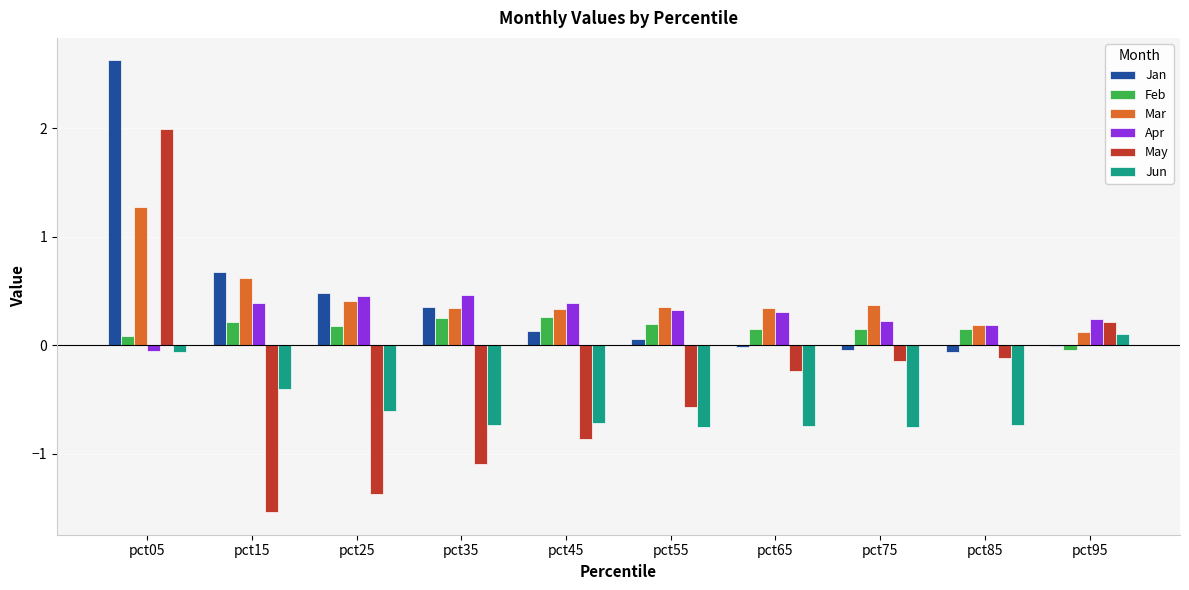

Which series changed the most between pct15 and pct85?

May